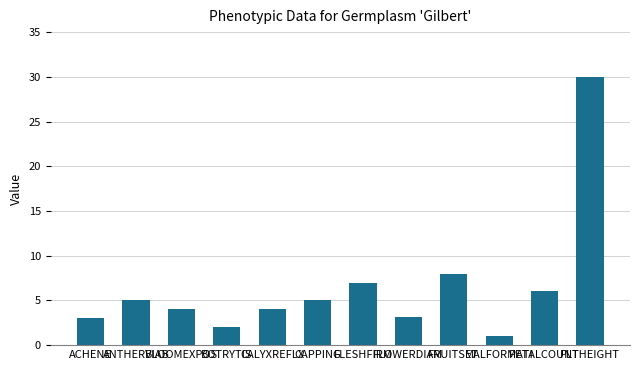

What is the sum of all values?

78.2